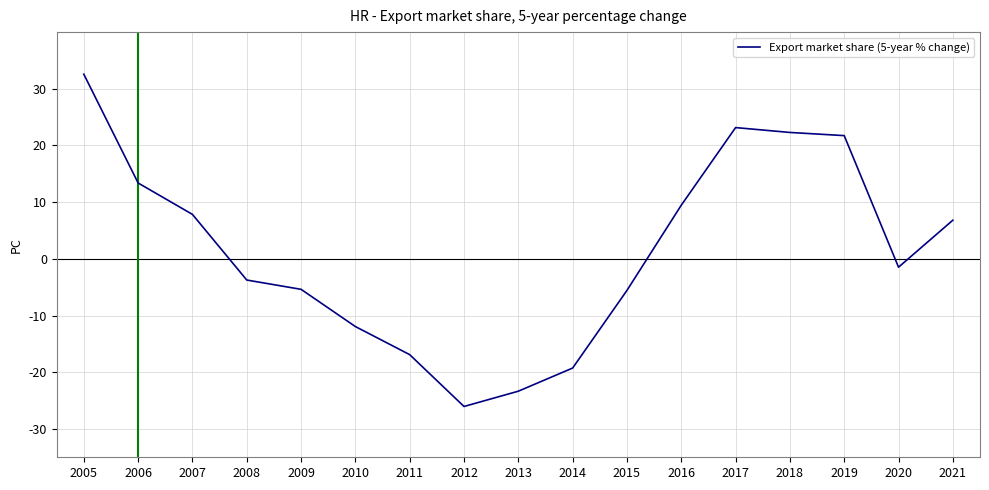

What is the average value?

1.4